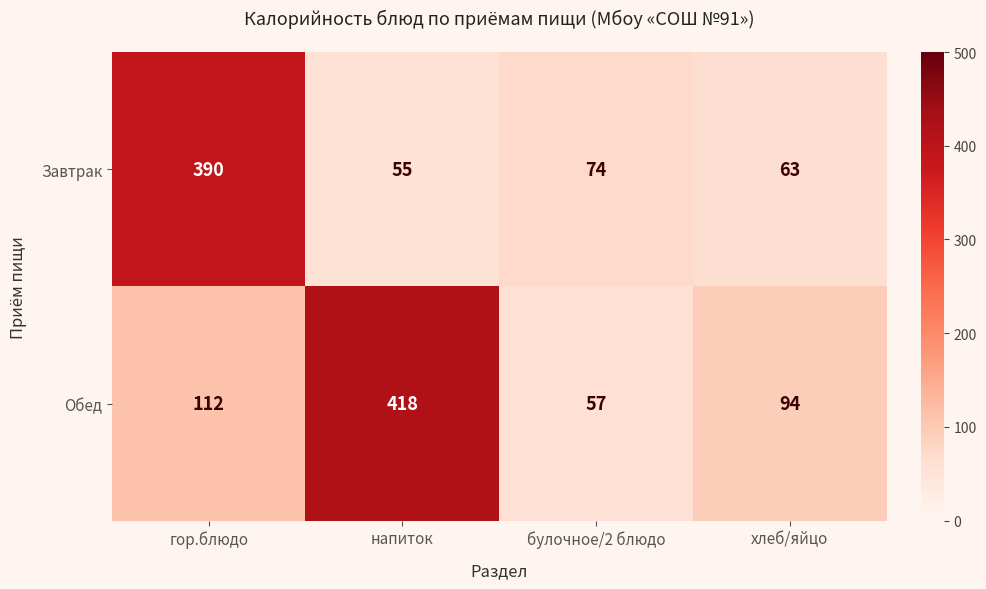

List the series in order of their overall mean, lowest first.

Завтрак, Обед